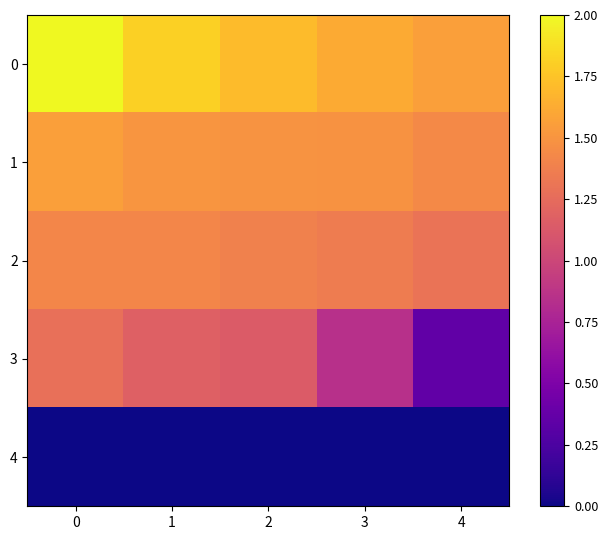

Reading left to right, list all the values displayed in this chart.

0: 0=2.0	1=1.8	2=1.7	3=1.6	4=1.6
1: 0=1.6	1=1.5	2=1.5	3=1.5	4=1.4
2: 0=1.4	1=1.4	2=1.4	3=1.4	4=1.3
3: 0=1.3	1=1.2	2=1.1	3=0.8	4=0.4
4: 0=0.0	1=0.0	2=0.0	3=0.0	4=0.0